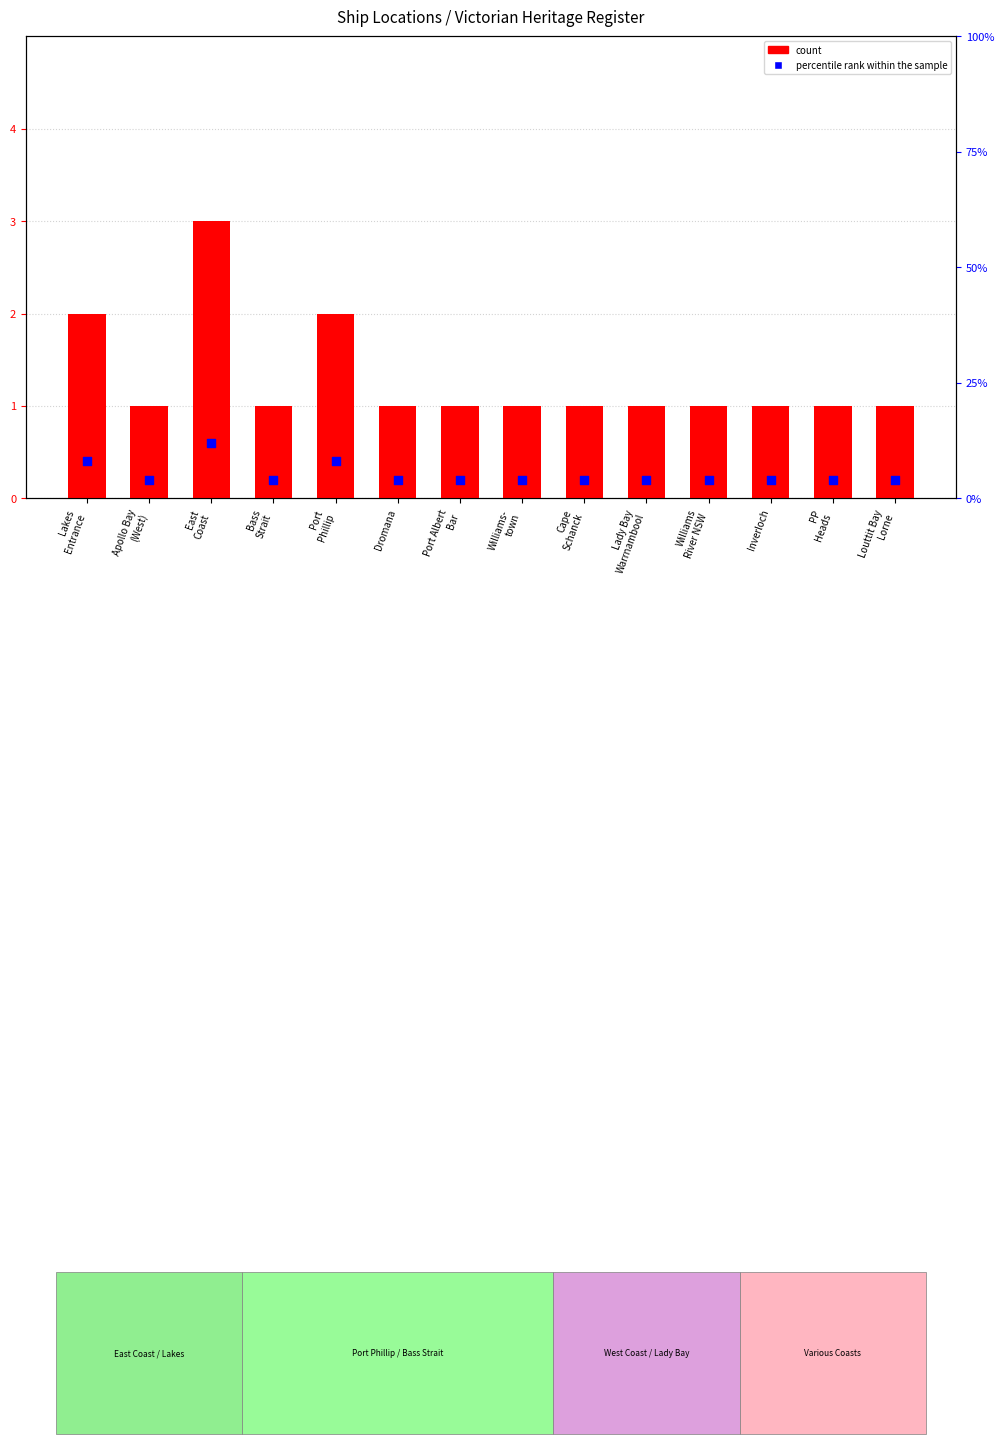

Which series reaches the minimum Y coordinate?

count